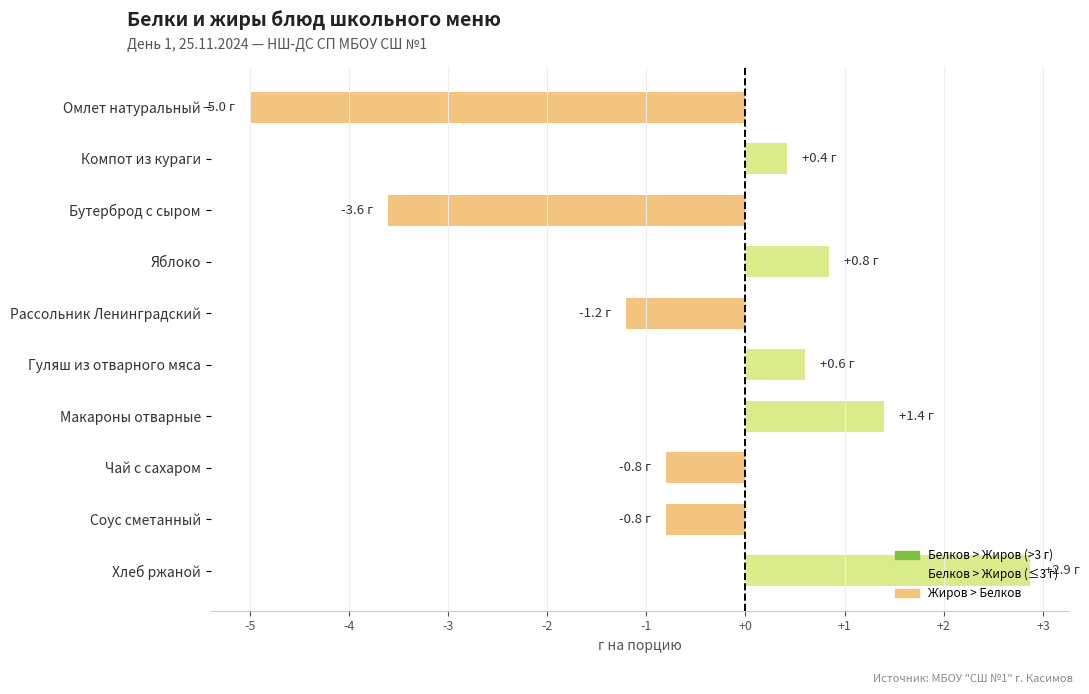

What is the value of the 9th bar from the top?

-0.8